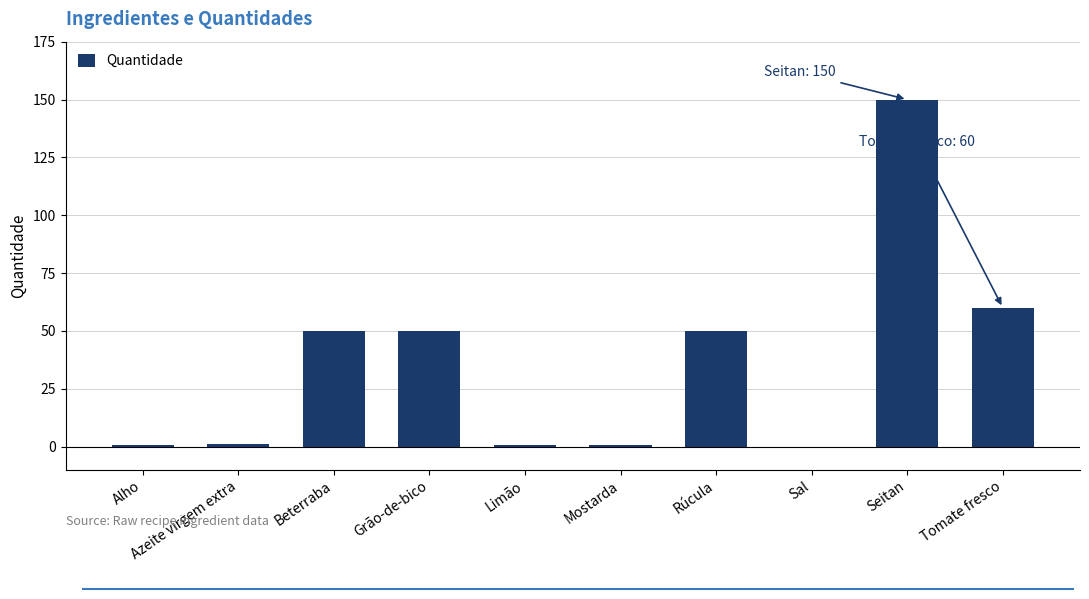

What value does the data have at Seitan?

150.0